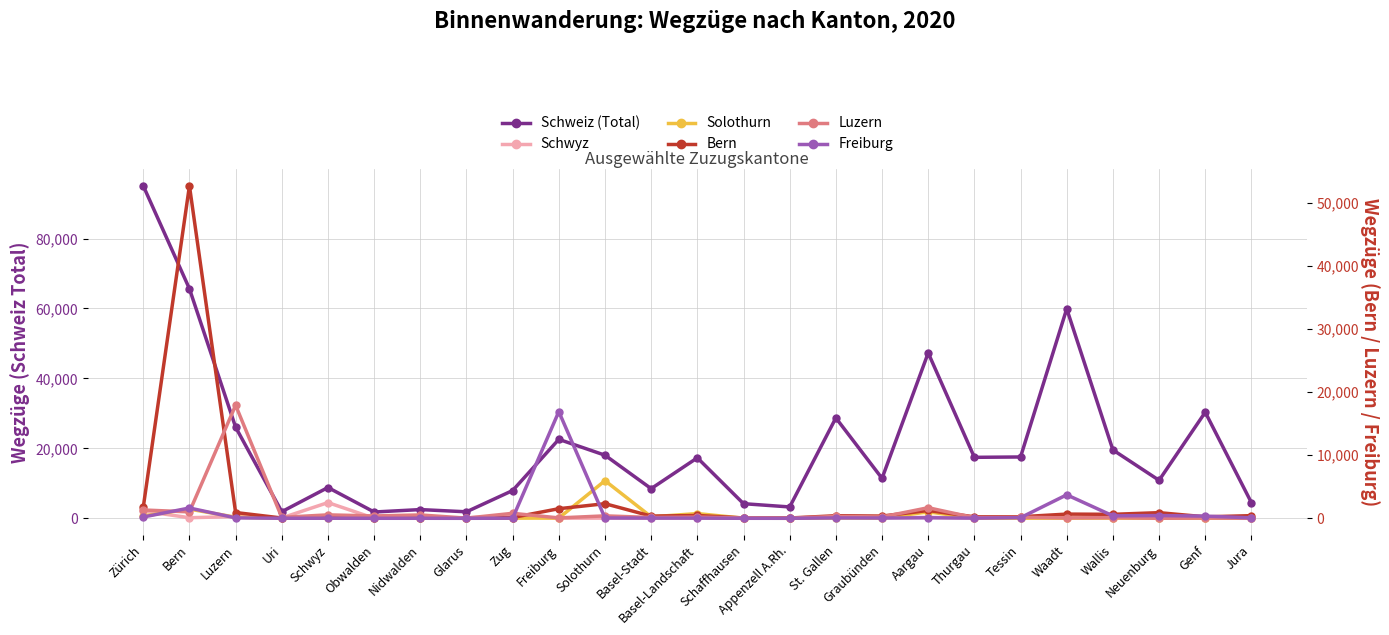

Is it true that Schwyz equals 24 at Obwalden?

True